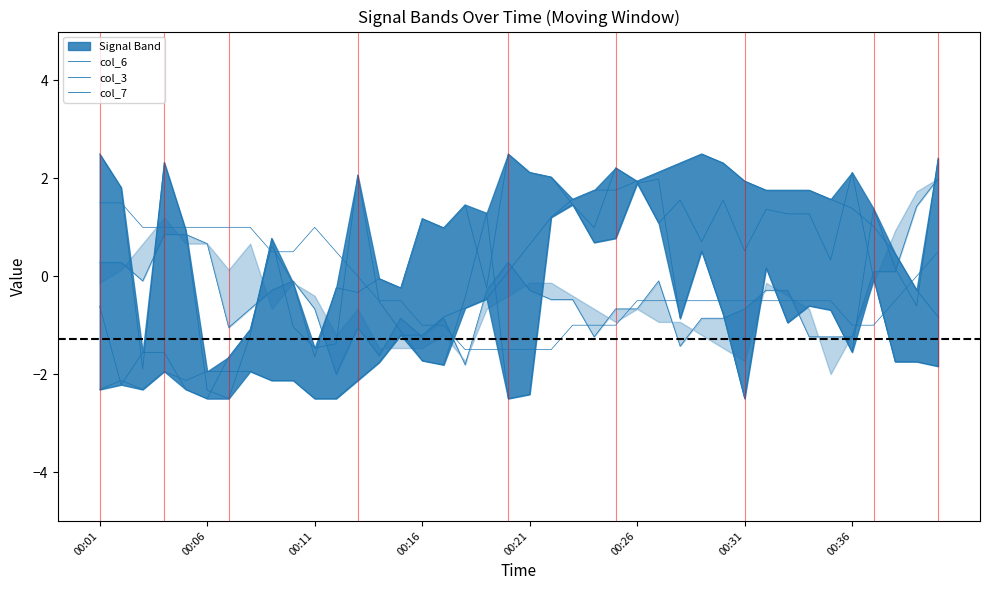

After their last crossing, which series has the higher values: col_6 or col_7?

col_7